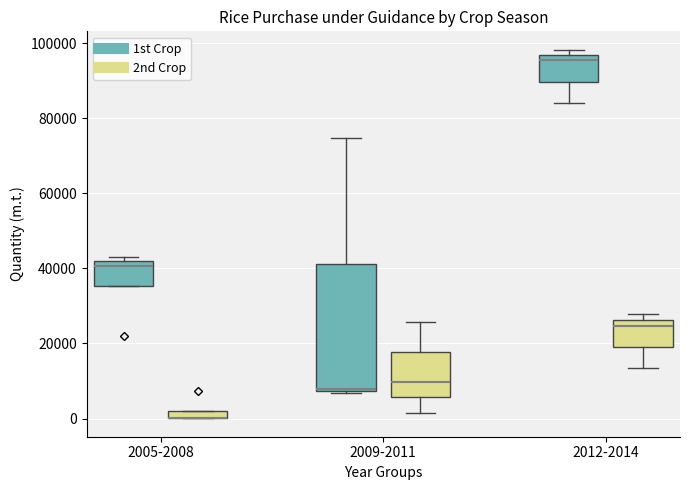

Where is the lower edge of the box for 2012-2014 (2nd Crop) on the y-axis? The values are not printed on the chart, so give them approximately, as read against the axis.

20000